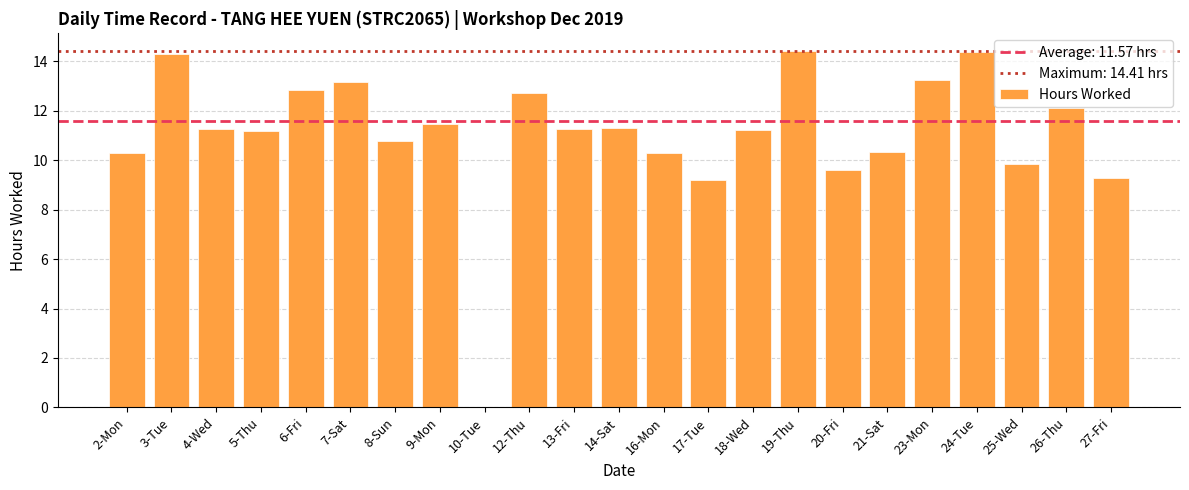

What is the change in value from 2-Mon to 26-Thu?

+1.8